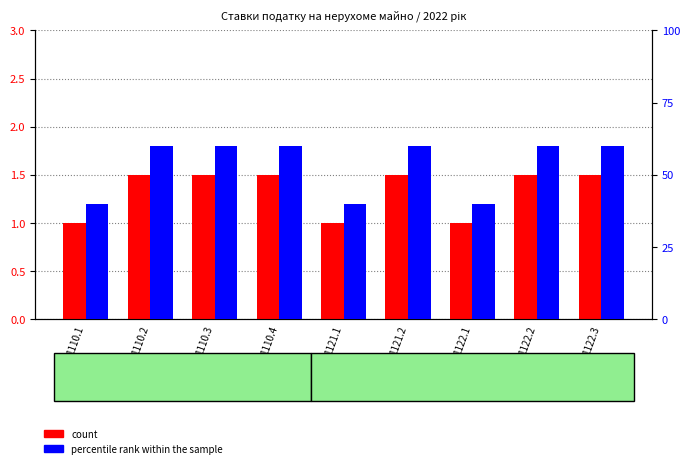

What is the total value across all series at 1110.1?

41.0